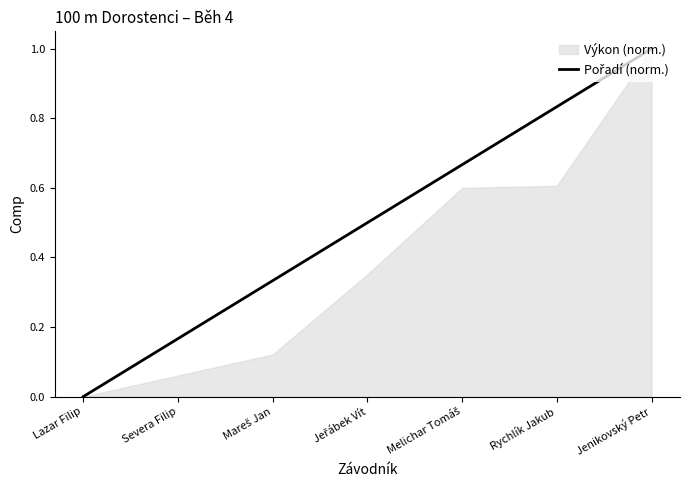

What is the difference between the maximum and minimum values?

1.0